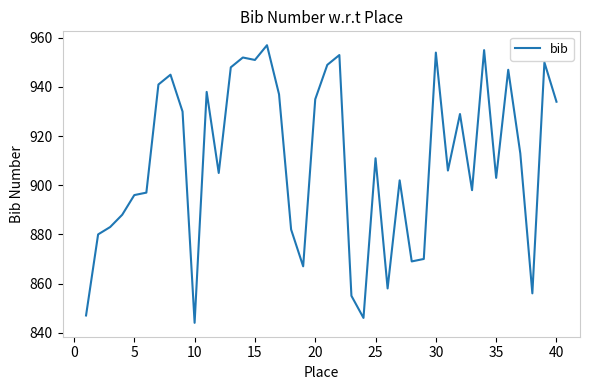

What is the difference between the maximum and minimum values?

113